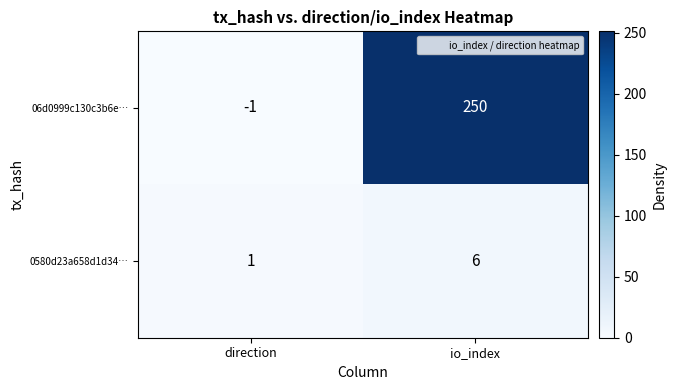

Where is 0580d23a658d1d34… nearest to the value 3?

direction